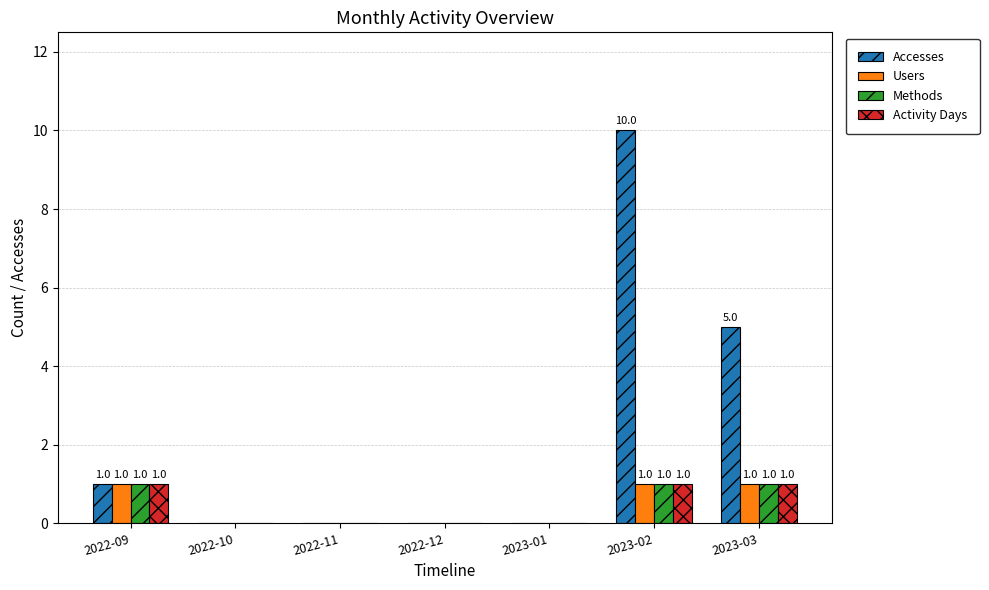

Which series changed the most between 2022-10 and 2023-03?

Accesses